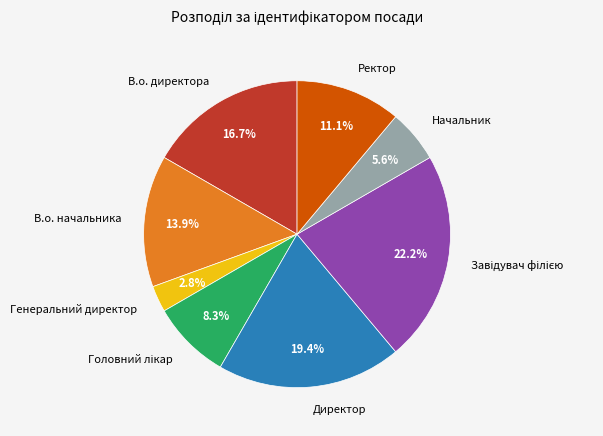

Which slice is the smallest?

Генеральний директор